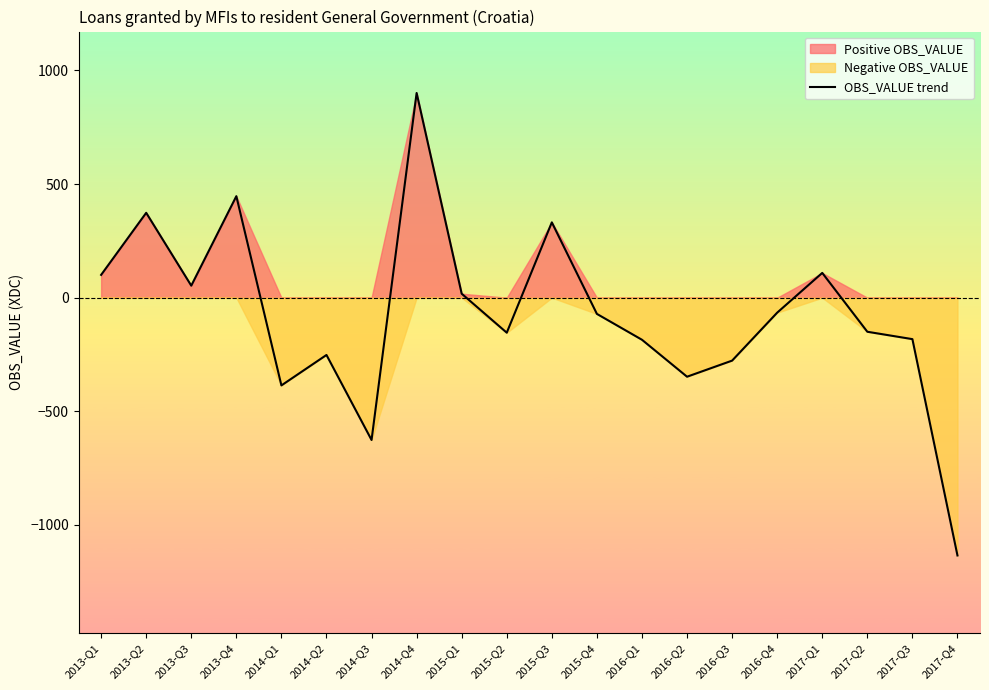

Reading right to left, transcribe all the data shown in this chart.

-1134.6	-182.5	-150.0	109.0	-66.0	-277.1	-347.9	-185.3	-71.5	331.4	-154.2	17.4	900.9	-626.4	-252.2	-386.2	446.6	52.8	373.4	100.3